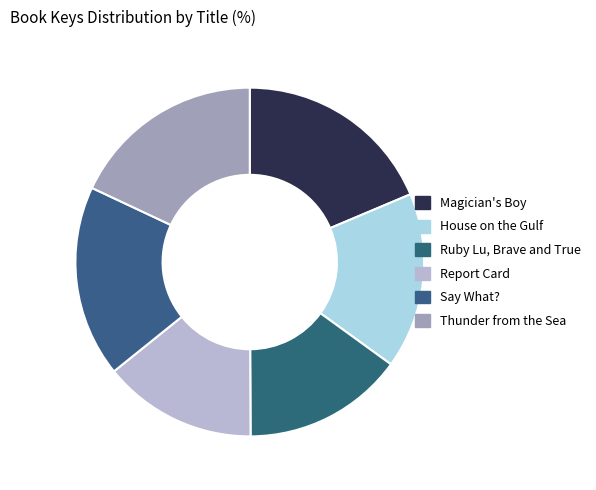

To the nearest percent, what portion does House on the Gulf represent?

16%